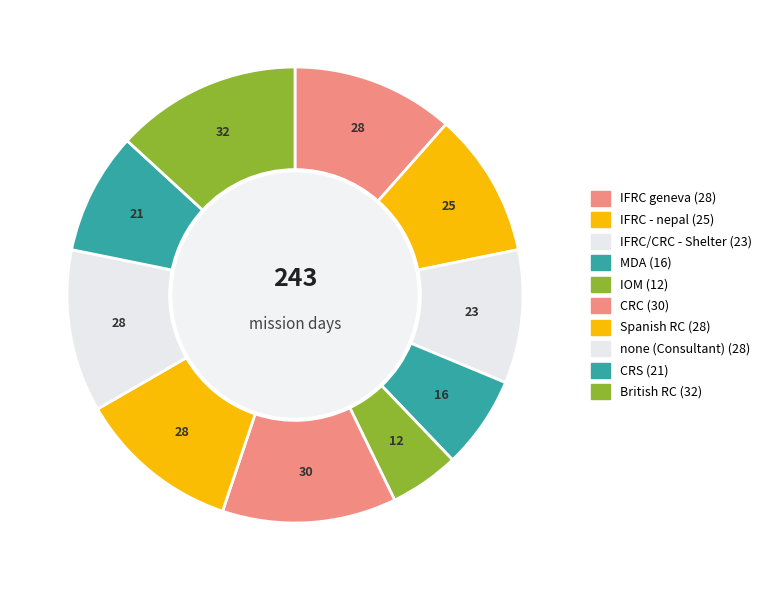

Count the number of slices in the pie.

10